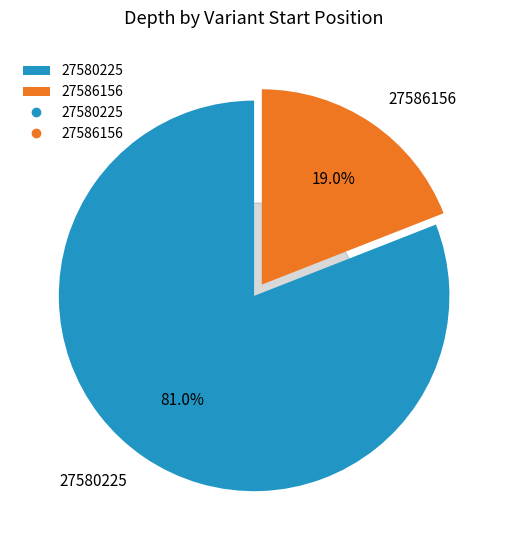

Is 27580225 the majority of the pie?

Yes